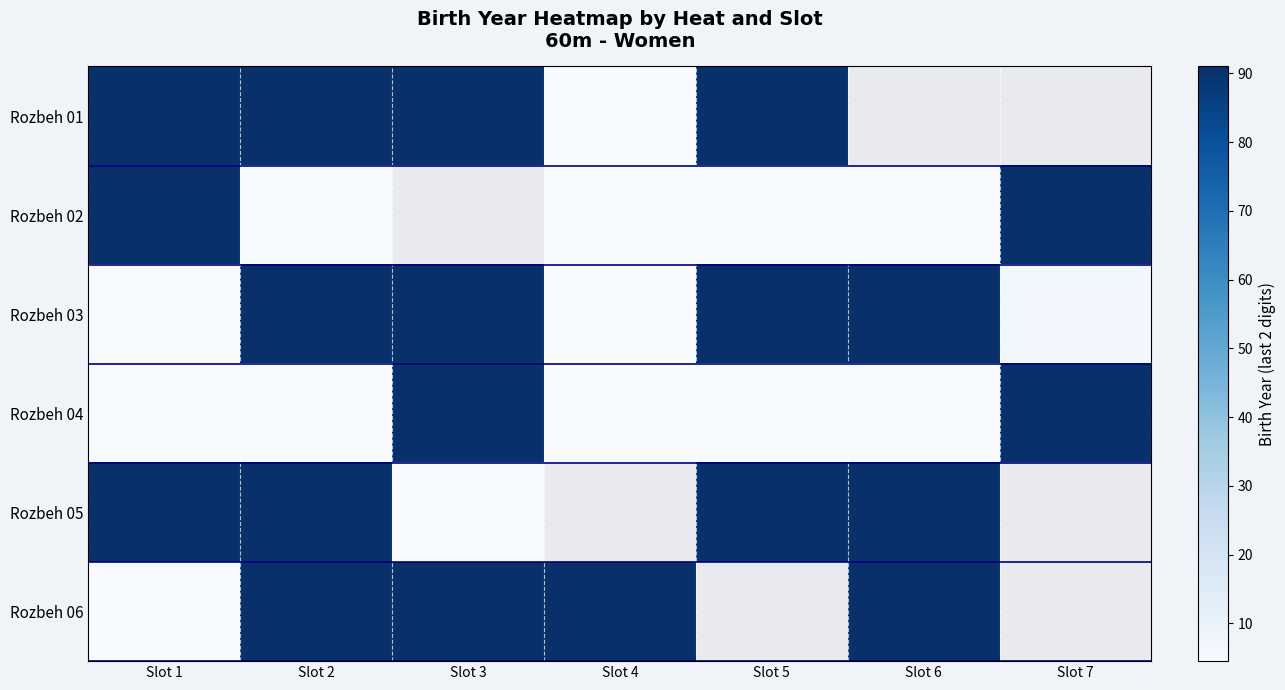

At which category does the chart reach its minimum across all series?

Slot 6